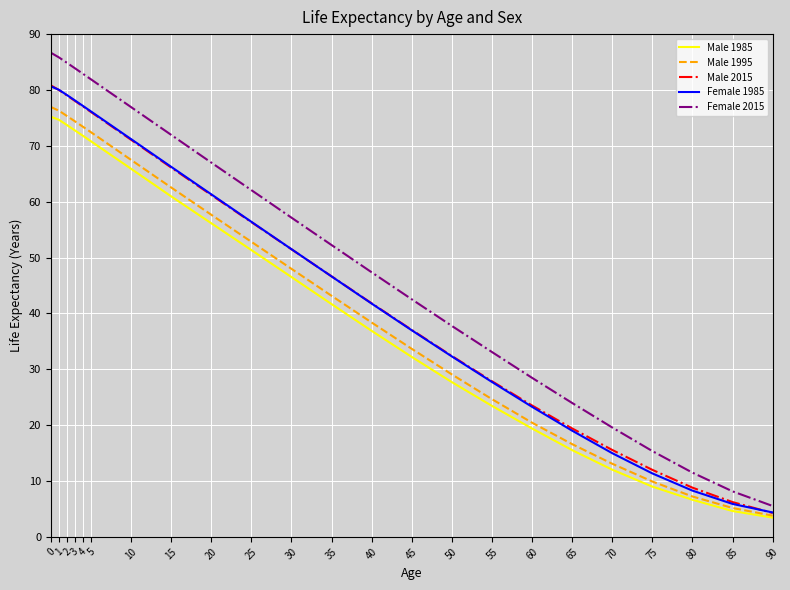

What value does the Male 2015 series have at 55?

27.9